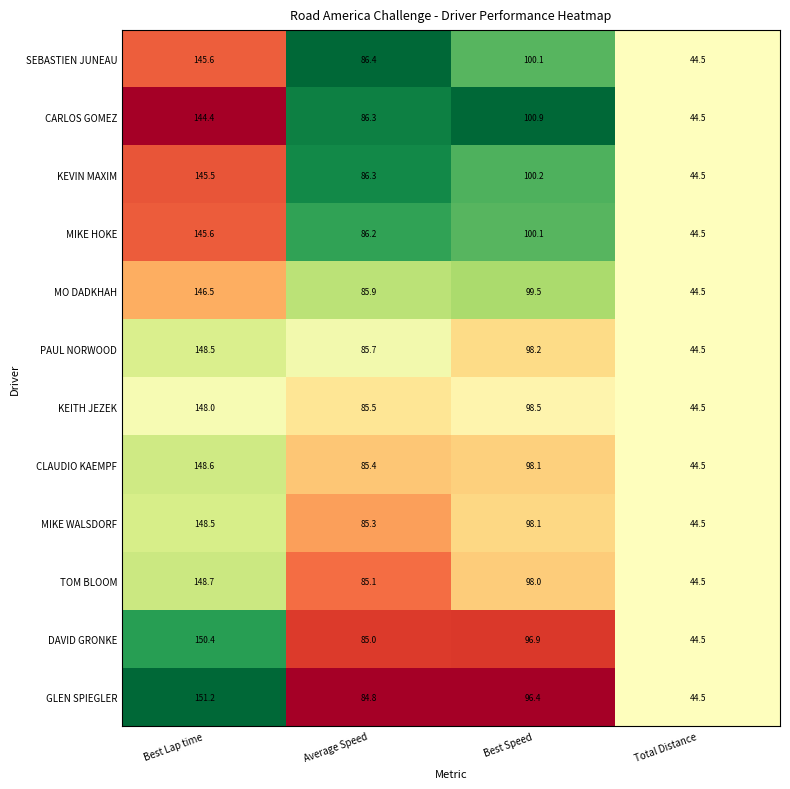

What is the lowest value of the CLAUDIO KAEMPF series?

44.5